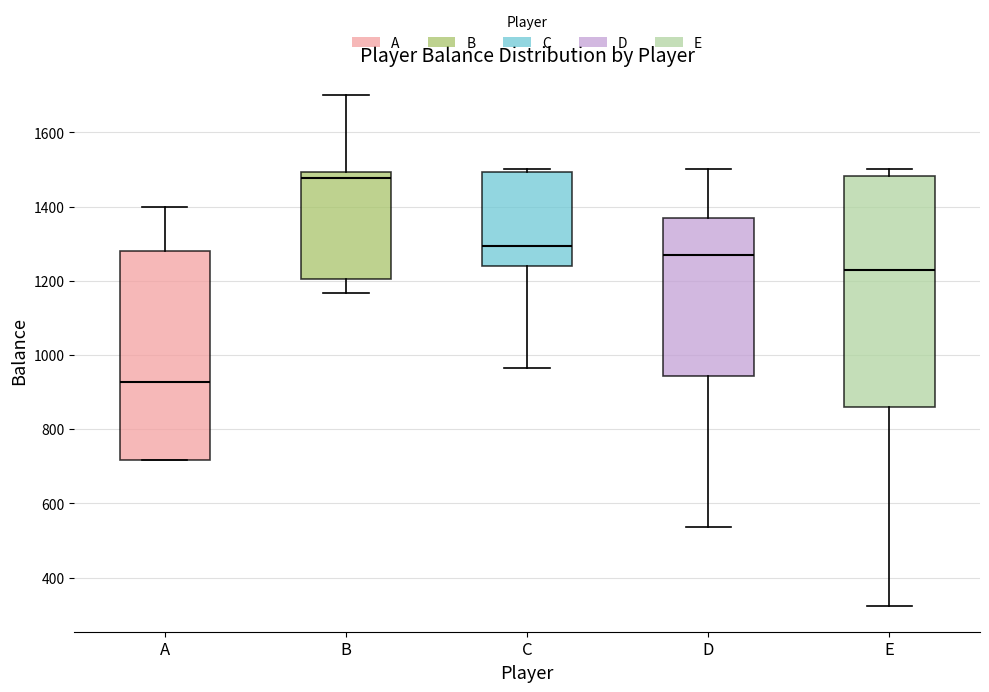

Which box has the highest median line?

B